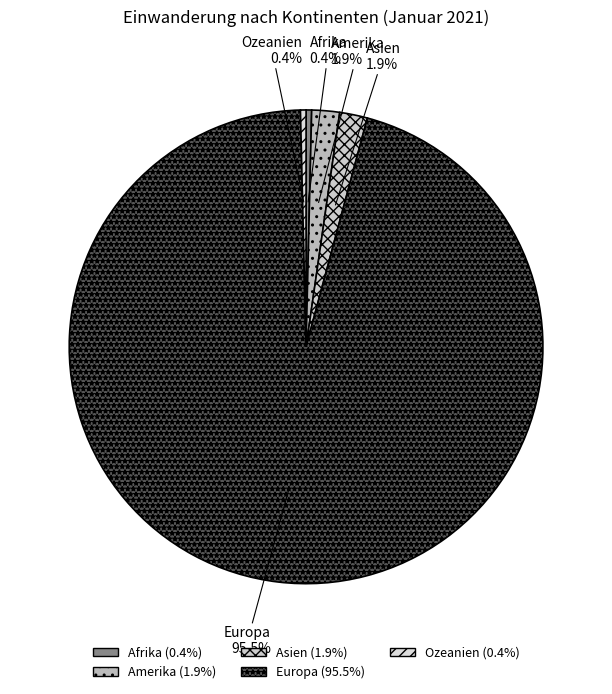

How many segments does this pie chart have?

5